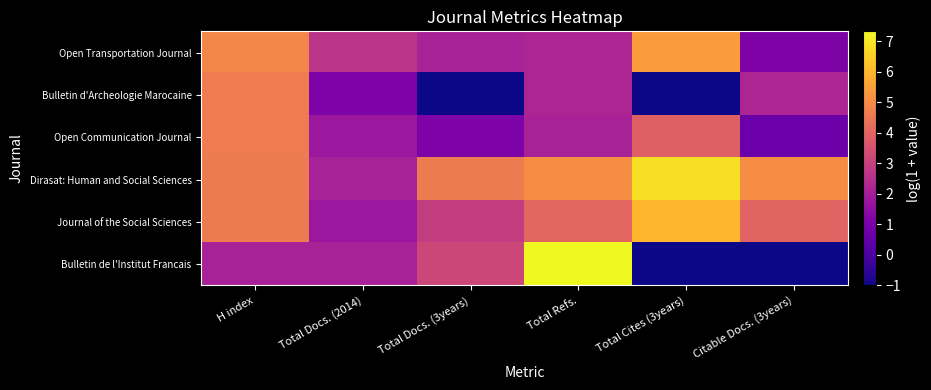

Reading left to right, what are all the values shown in this chart?

Open Transportation Journal: H index=4.9	Total Docs. (2014)=2.6	Total Docs. (3years)=2.1	Total Refs.=2.2	Total Cites (3years)=5.4	Citable Docs. (3years)=1.1
Bulletin d'Archeologie Marocaine: H index=4.6	Total Docs. (2014)=1.1	Total Docs. (3years)=-1.0	Total Refs.=2.2	Total Cites (3years)=-1.0	Citable Docs. (3years)=2.2
Open Communication Journal: H index=4.6	Total Docs. (2014)=1.8	Total Docs. (3years)=1.1	Total Refs.=2.1	Total Cites (3years)=3.9	Citable Docs. (3years)=0.7
Dirasat: Human and Social Sciences: H index=4.6	Total Docs. (2014)=2.1	Total Docs. (3years)=4.6	Total Refs.=5.1	Total Cites (3years)=6.9	Citable Docs. (3years)=5.1
Journal of the Social Sciences: H index=4.6	Total Docs. (2014)=1.8	Total Docs. (3years)=2.9	Total Refs.=4.1	Total Cites (3years)=6.0	Citable Docs. (3years)=4.0
Bulletin de l'Institut Francais: H index=2.1	Total Docs. (2014)=2.1	Total Docs. (3years)=3.2	Total Refs.=7.3	Total Cites (3years)=-1.0	Citable Docs. (3years)=-1.0